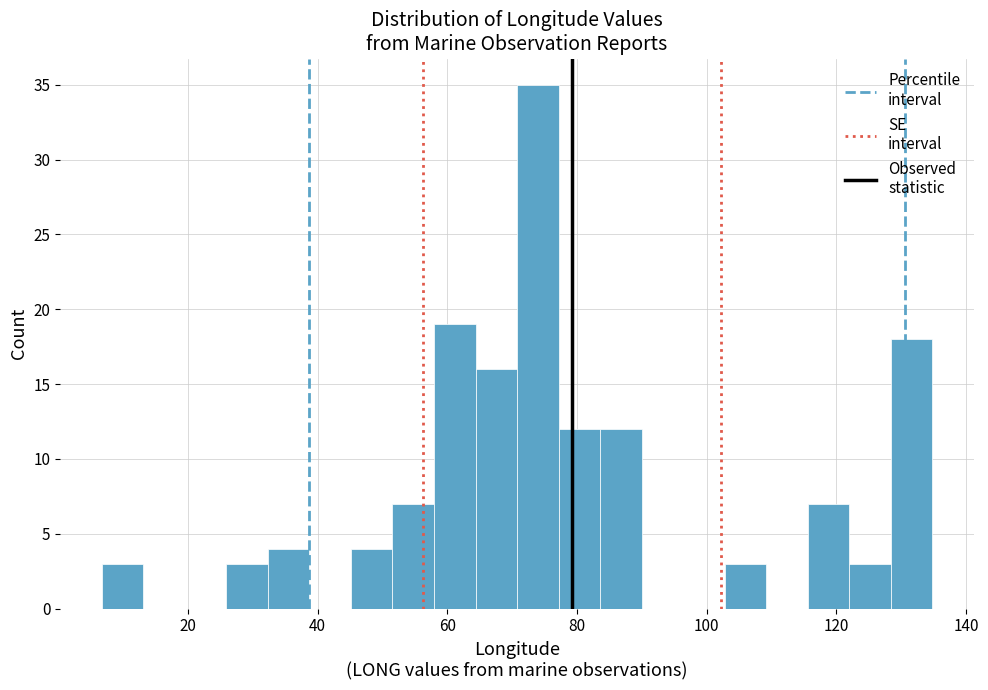

Around what value on the x-axis is the tallest bar? Give the approximate position of its centre, as read against the axis.

74